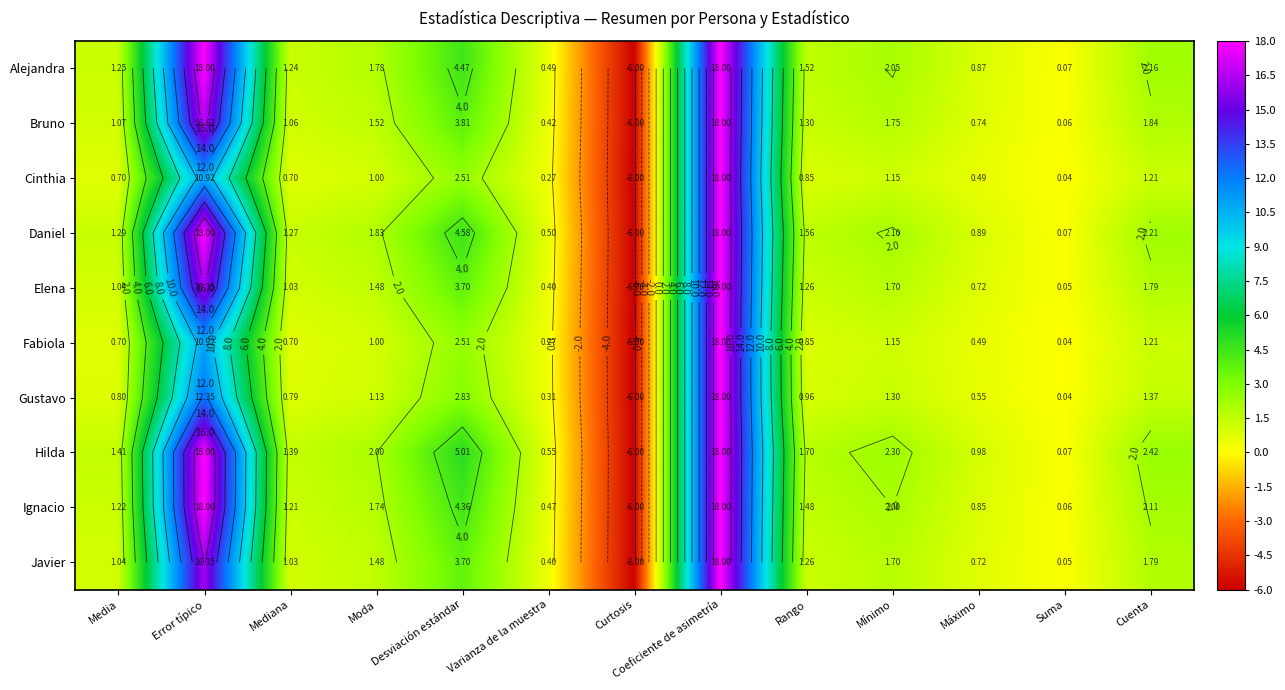

What is the lowest value of the Gustavo series?

-6.0